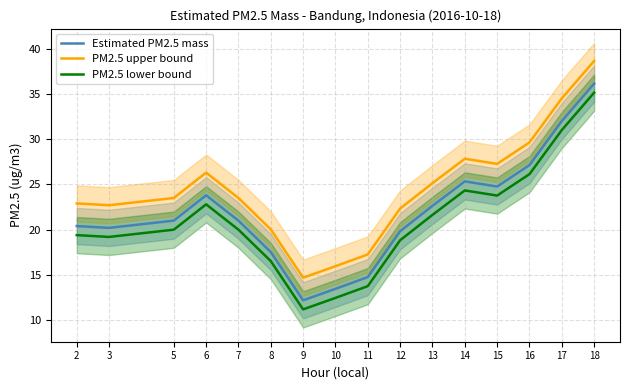

What is the greatest value displayed?

38.6